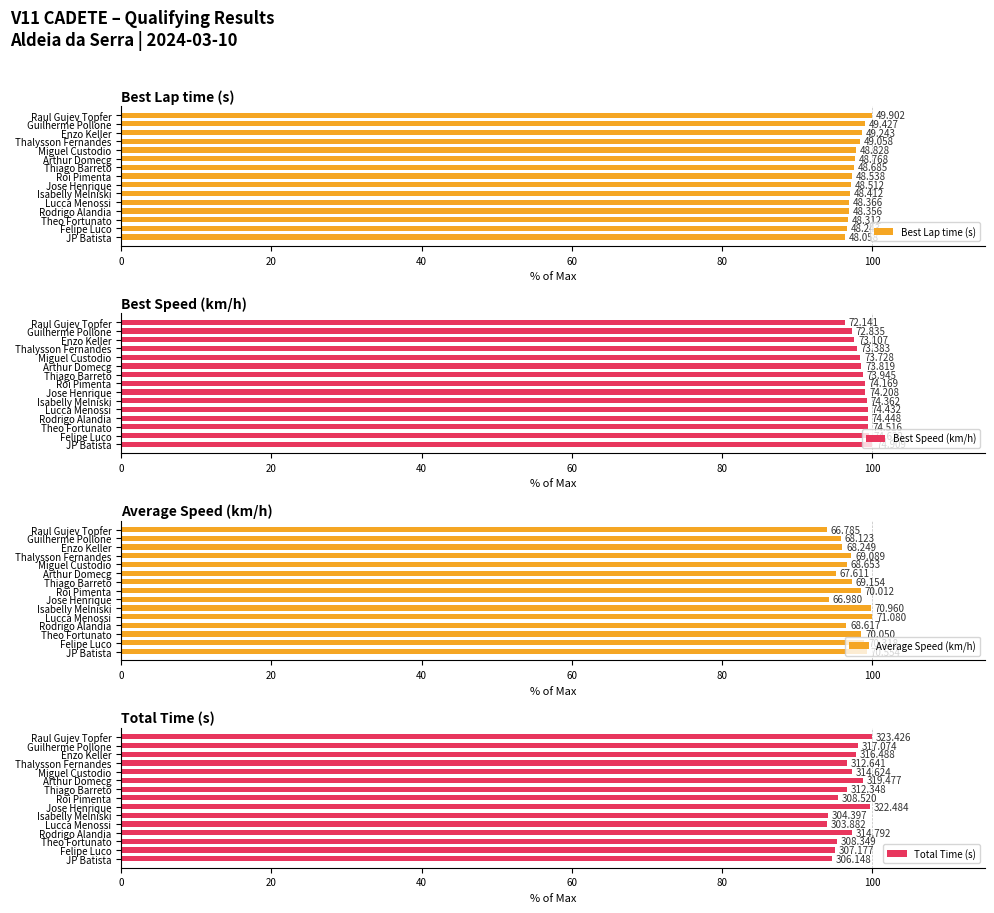

At how many categories does at least one series exceed 97?

15